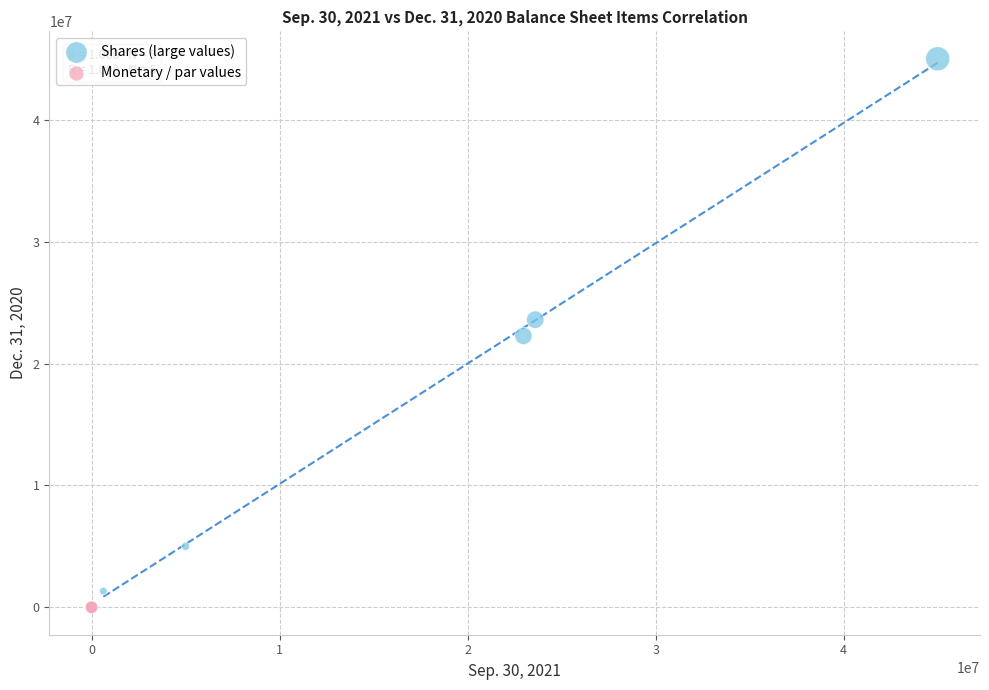

Which series has the widest spread of Y values?

Shares (large values)